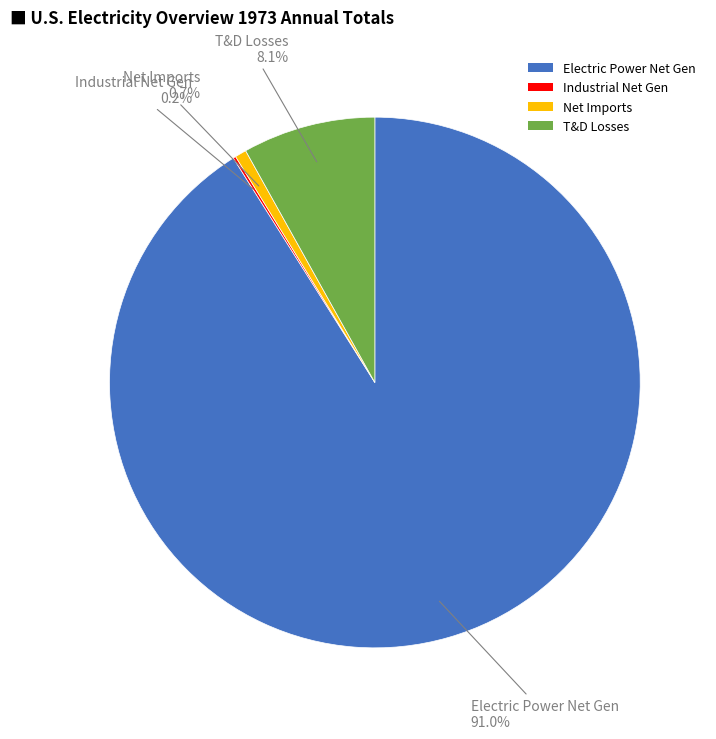

Which slice is the largest?

Electric Power Net Gen